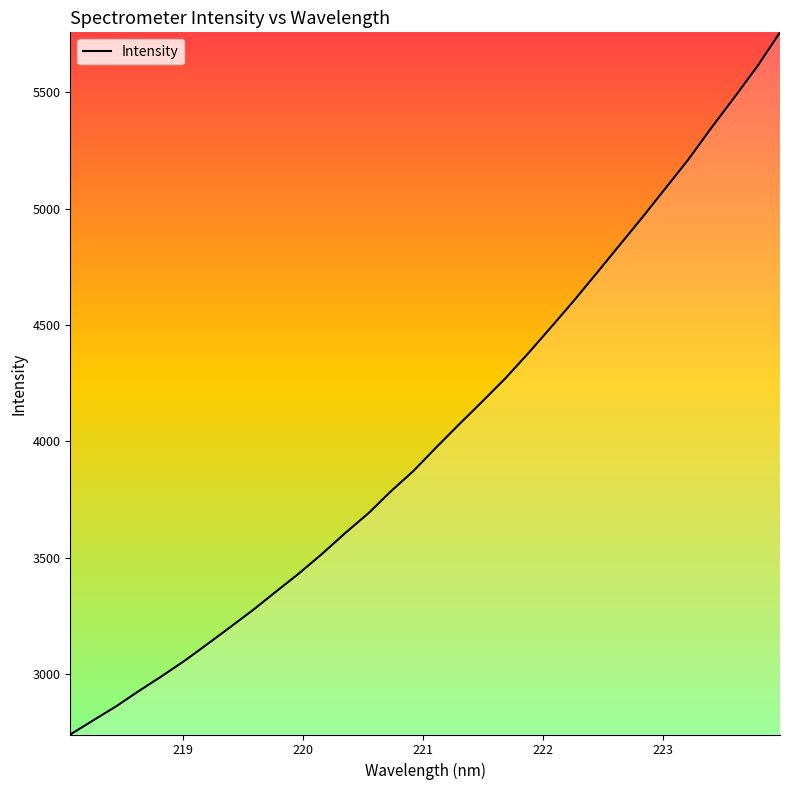

Reading left to right, list all the values displayed in this chart.

2739.4	2800.2	2860.5	2927.0	2990.6	3057.2	3129.2	3202.4	3276.6	3355.4	3433.4	3516.8	3605.4	3689.3	3785.4	3874.3	3976.2	4075.2	4172.1	4271.0	4378.7	4491.3	4605.5	4724.5	4844.7	4964.6	5088.5	5212.2	5347.5	5477.7	5610.4	5757.9